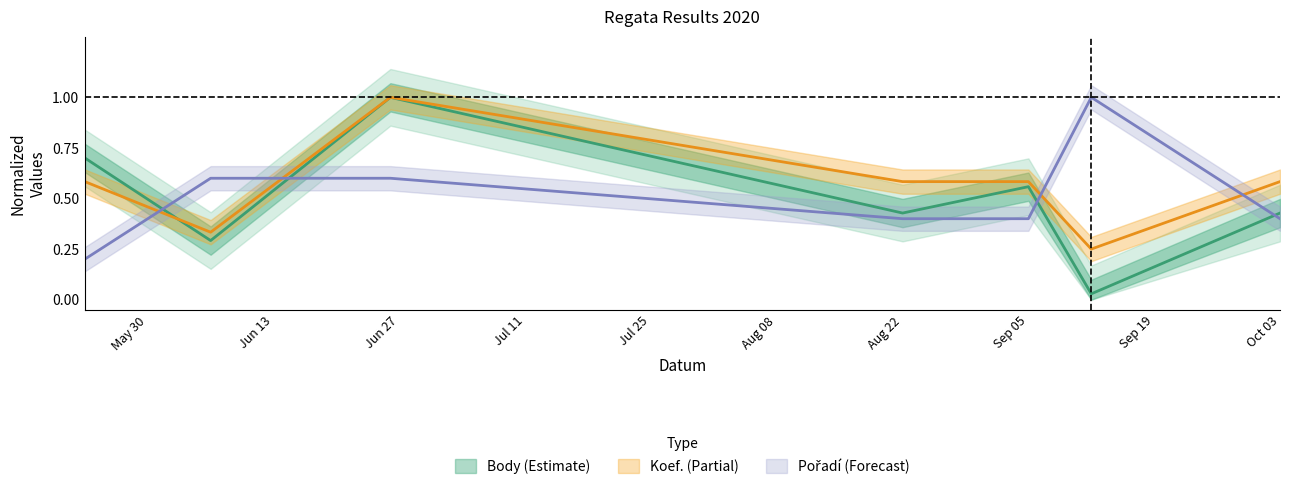

Rank the series by their average value, from lowest to highest.

Body, Pořadí, Koef.